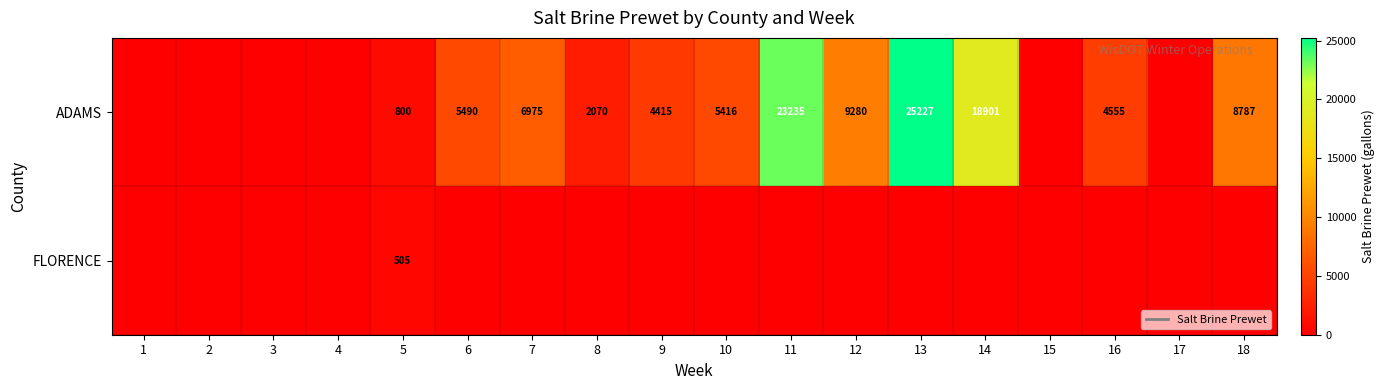

The ADAMS series shows 800 at 5. True or false?

True